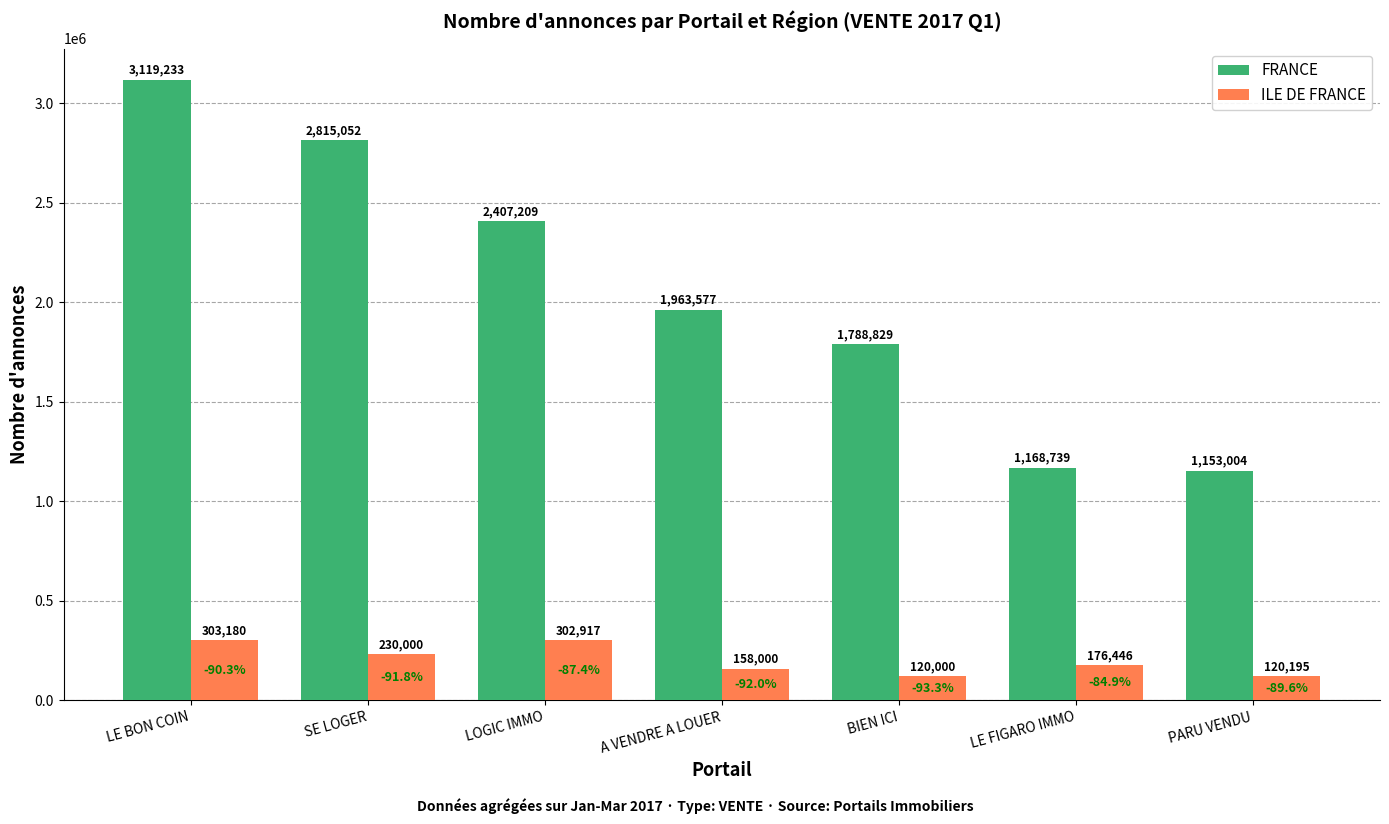

What is the total value across all series at BIEN ICI?

1908829